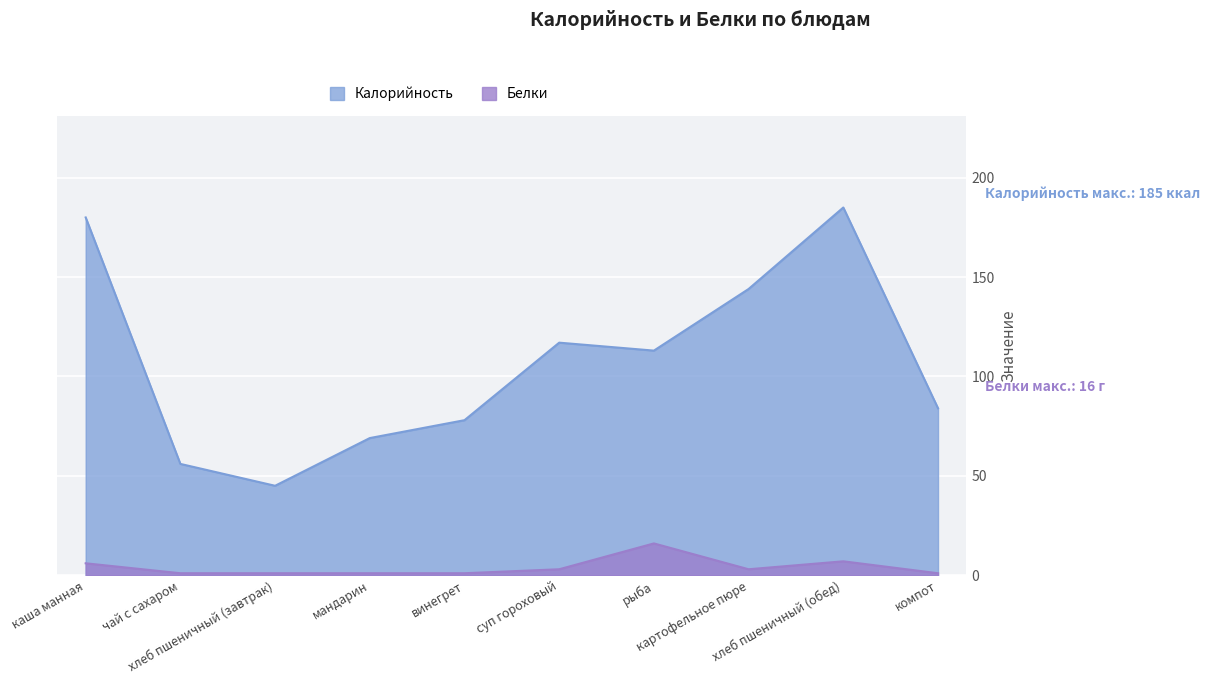

True or false: Калорийность has a value of 95 at чай с сахаром.

False